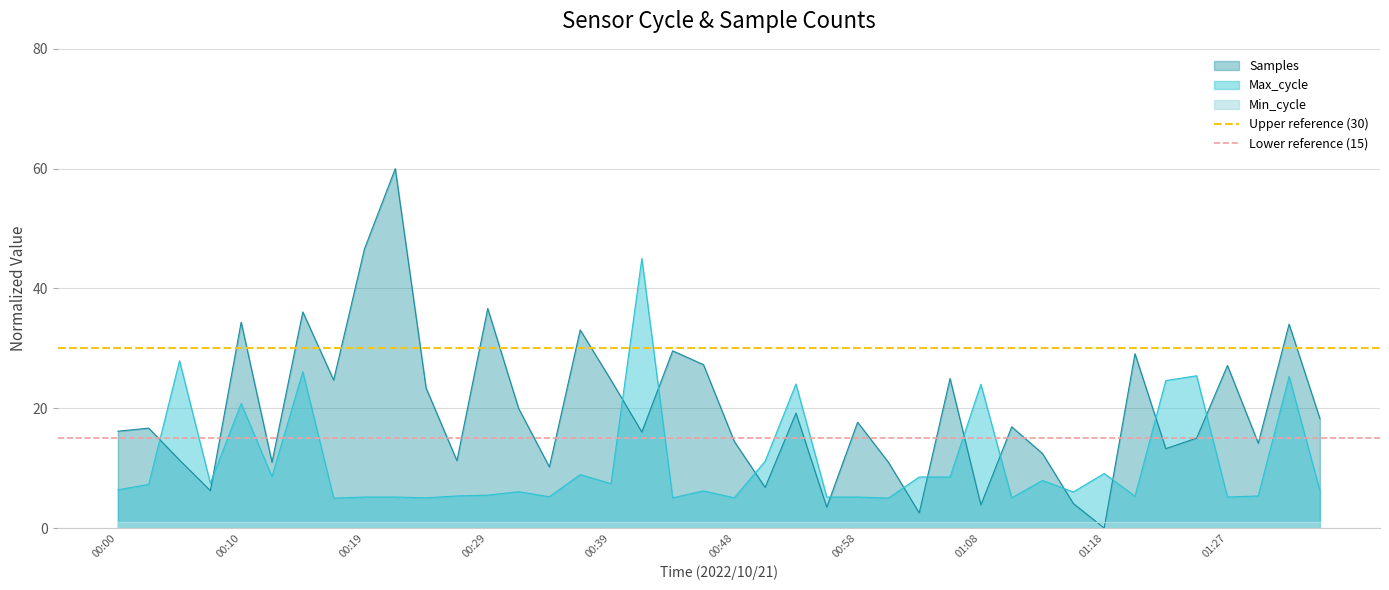

What is the minimum value for Lower reference (15)?

15